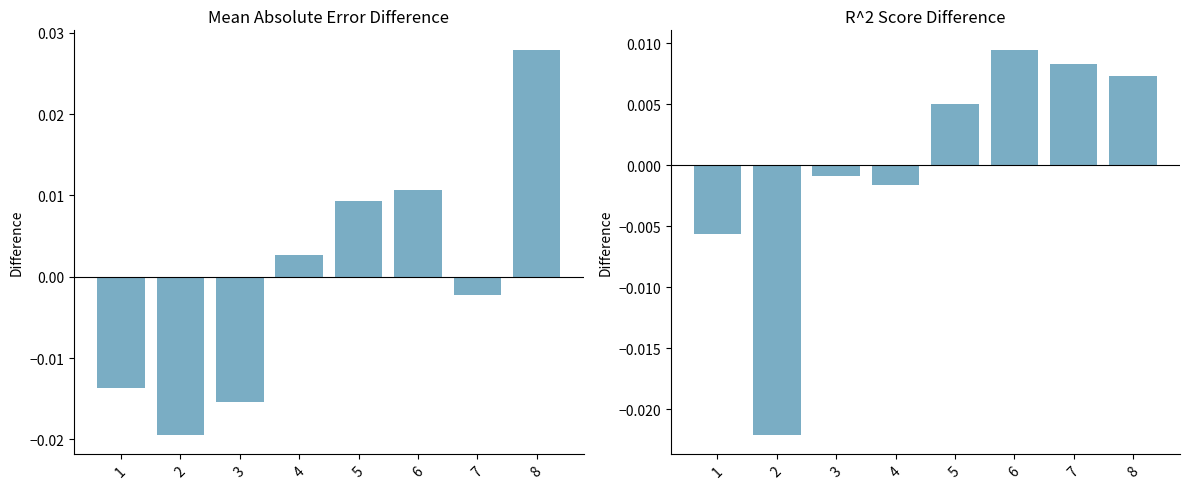

How many data points does each series have?

8